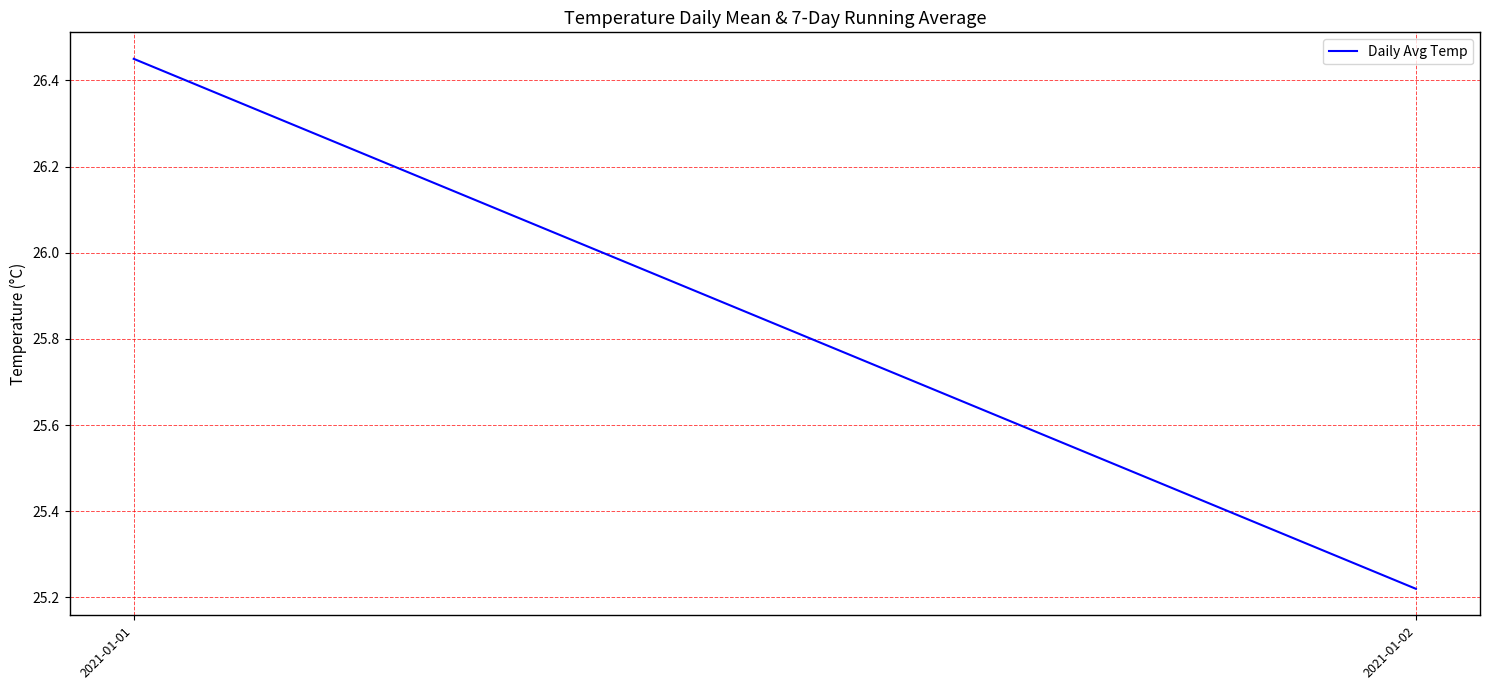

What is the difference between the values at 2021-01-02 and 2021-01-01?

1.2